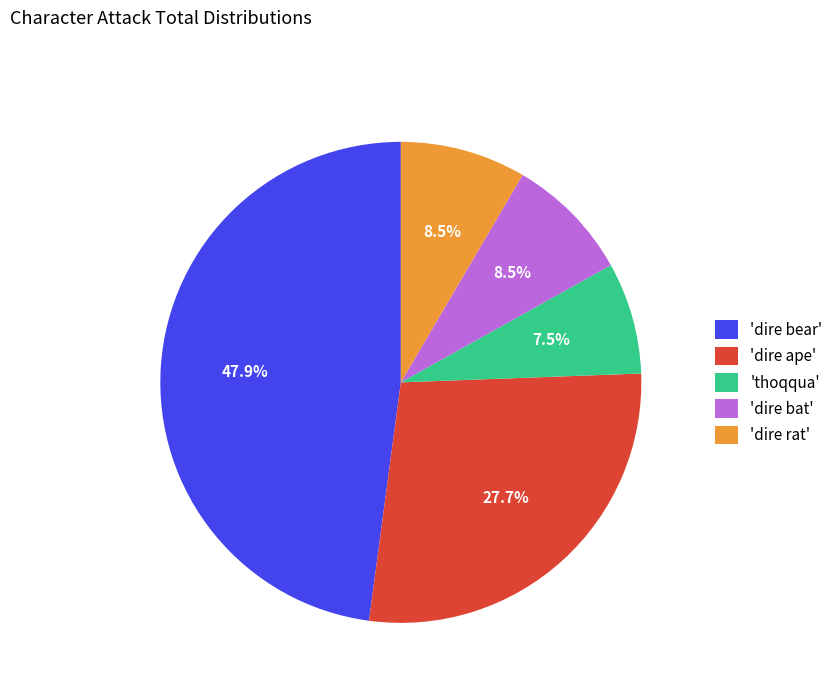

Between 'dire bear' and 'dire rat', which is larger?

'dire bear'